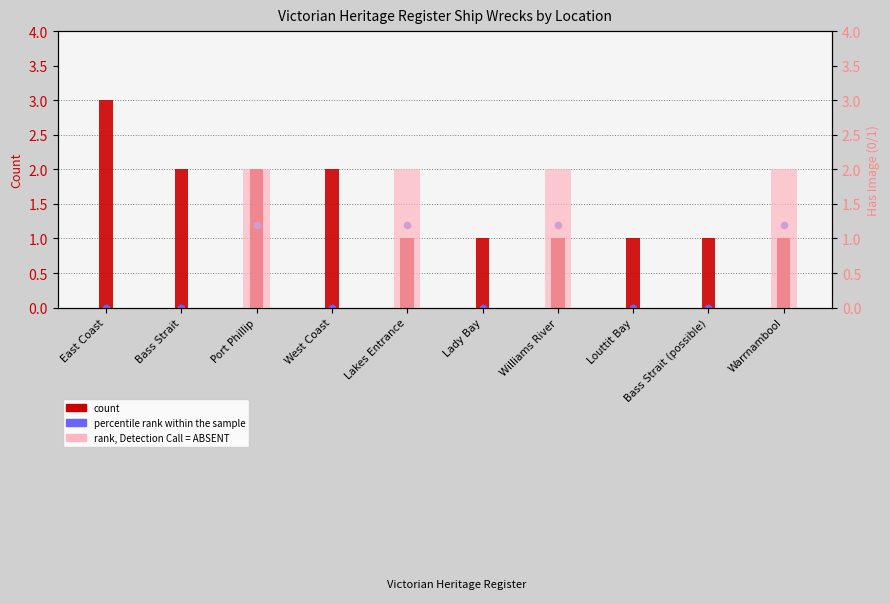

Is the value of count at Bass Strait (possible) greater than the value of rank, Detection Call = ABSENT at Lady Bay?

Yes